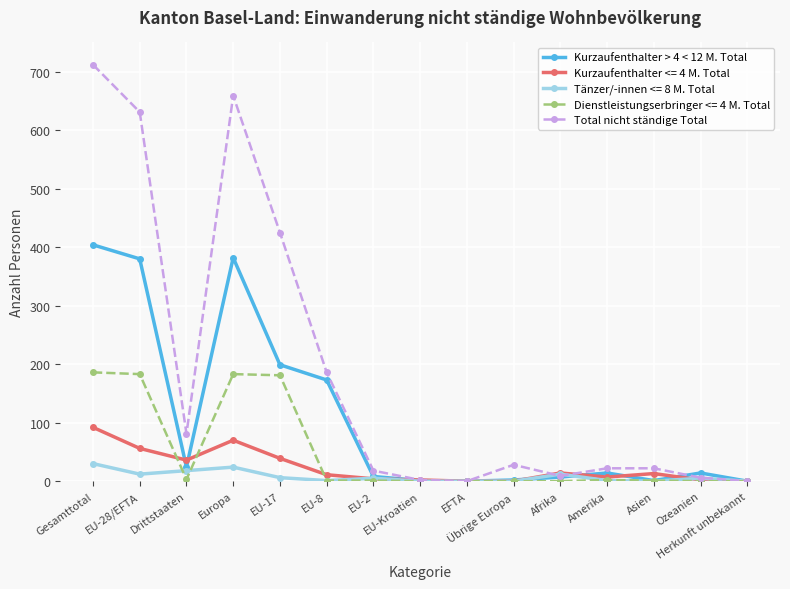

Which series has the largest range (max minus min)?

Total nicht ständige Total